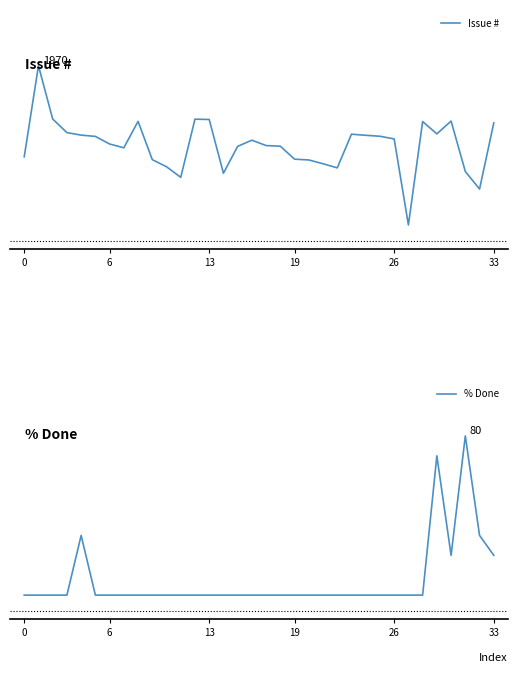

What value does the Issue # series have at 15?

1460